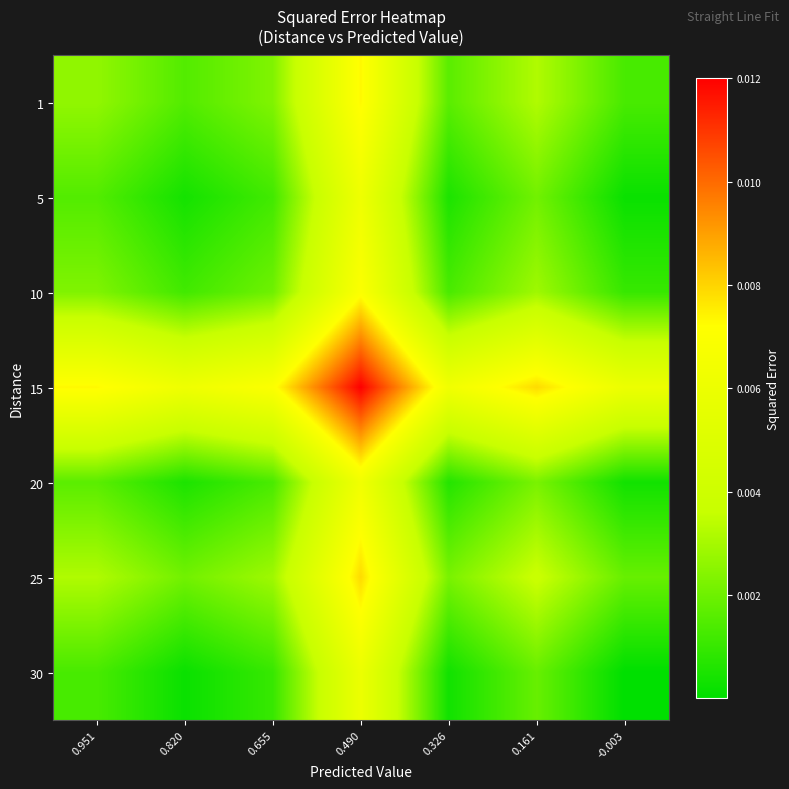

Reading left to right, extract all data points from this chart.

1: 0.951=0.0	0.820=0.0	0.655=0.0	0.490=0.0	0.326=0.0	0.161=0.0	-0.003=0.0
5: 0.951=0.0	0.820=0.0	0.655=0.0	0.490=0.0	0.326=0.0	0.161=0.0	-0.003=0.0
10: 0.951=0.0	0.820=0.0	0.655=0.0	0.490=0.0	0.326=0.0	0.161=0.0	-0.003=0.0
15: 0.951=0.0	0.820=0.0	0.655=0.0	0.490=0.0	0.326=0.0	0.161=0.0	-0.003=0.0
20: 0.951=0.0	0.820=0.0	0.655=0.0	0.490=0.0	0.326=0.0	0.161=0.0	-0.003=0.0
25: 0.951=0.0	0.820=0.0	0.655=0.0	0.490=0.0	0.326=0.0	0.161=0.0	-0.003=0.0
30: 0.951=0.0	0.820=0.0	0.655=0.0	0.490=0.0	0.326=0.0	0.161=0.0	-0.003=0.0